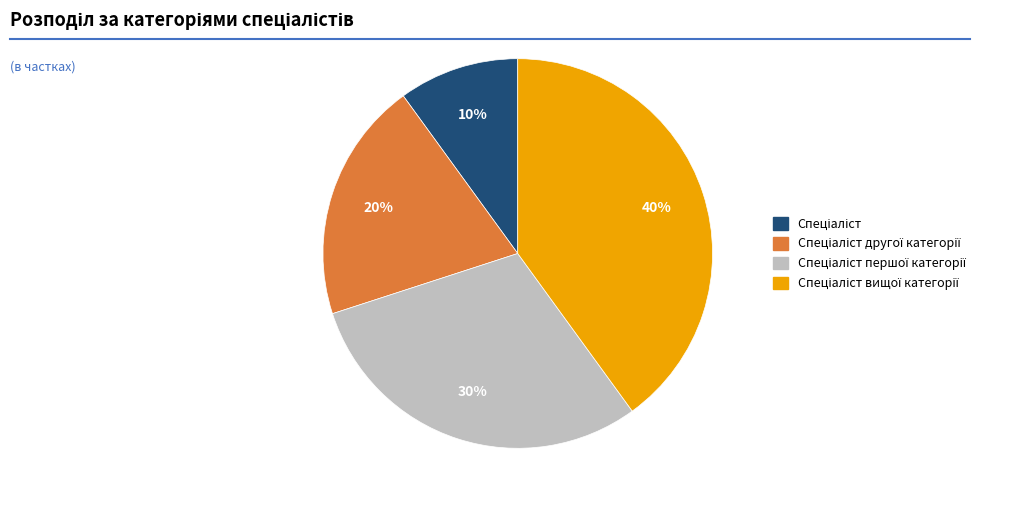

To the nearest percent, what is the average slice percentage?

25%